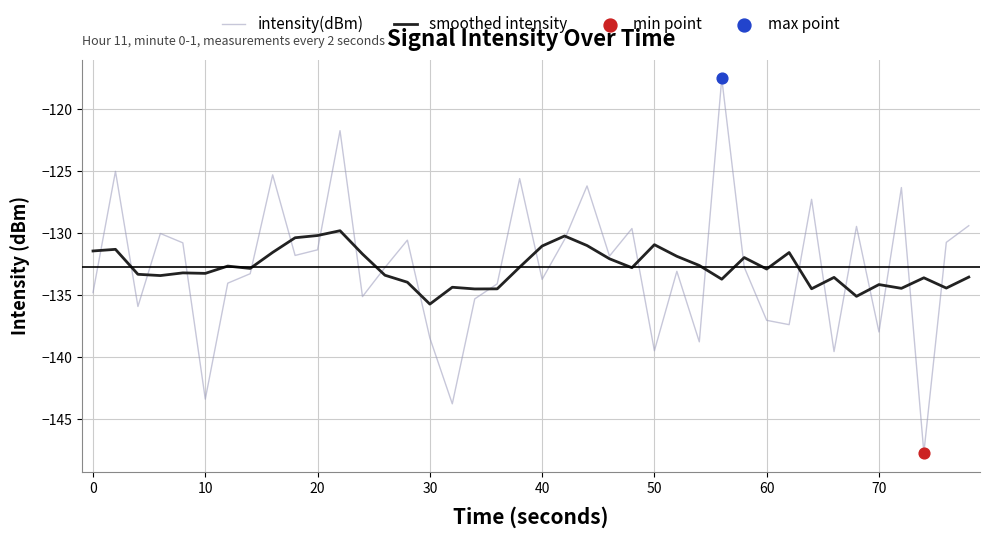

Which series has the largest range (max minus min)?

intensity(dBm)